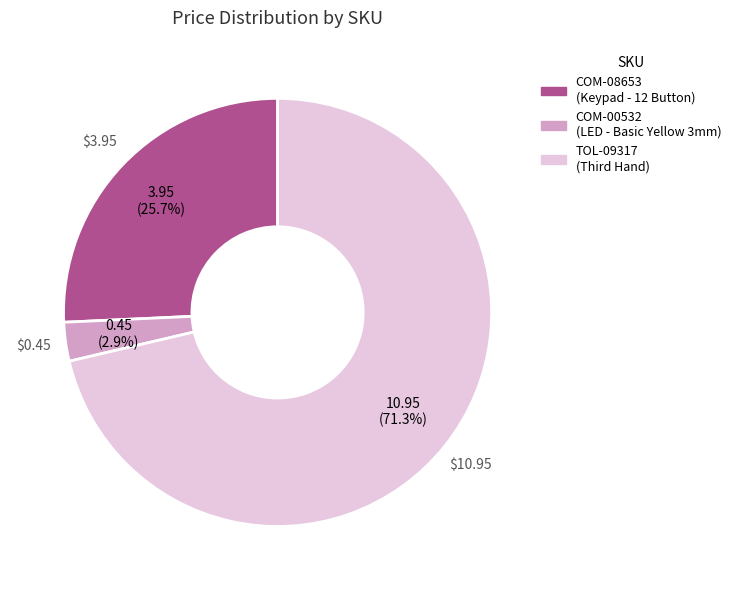

Between COM-00532 and COM-08653, which is larger?

COM-08653